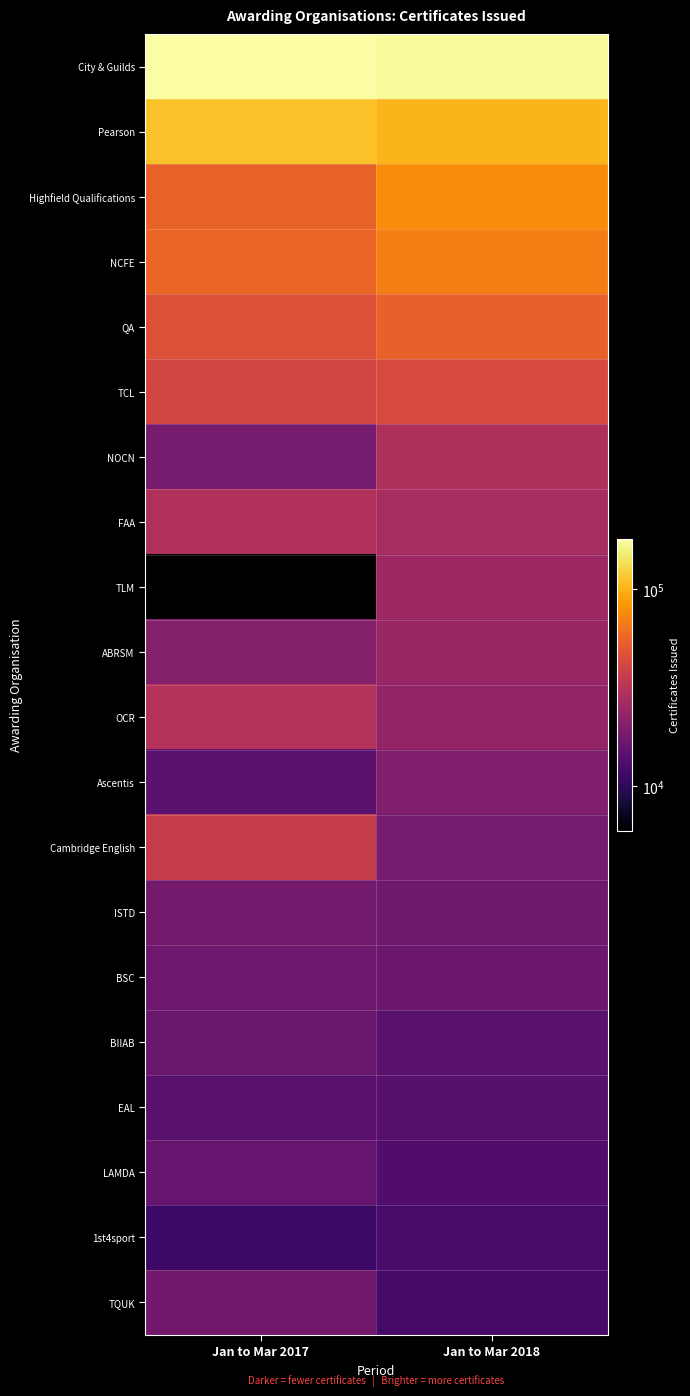

At which category is the sum across all series the highest?

Jan to Mar 2018